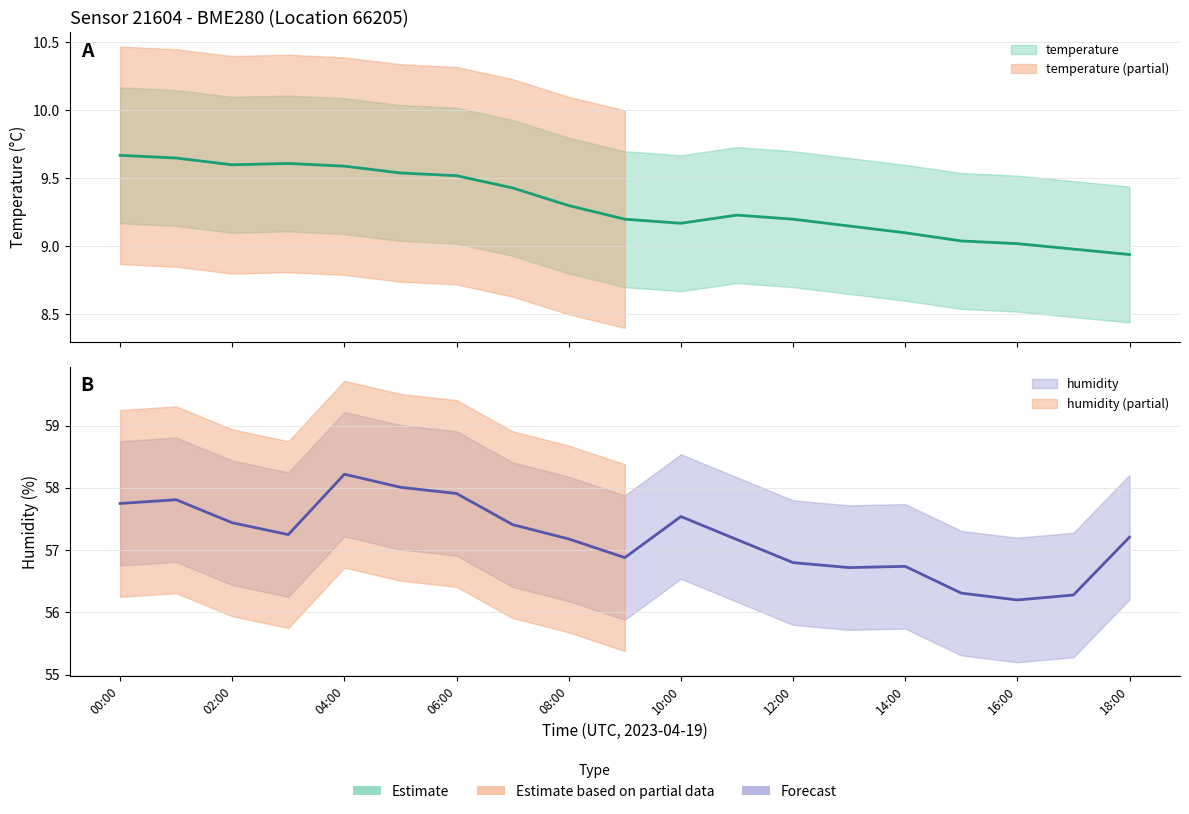

True or false: temperature_lower has more than 1 interior local peaks.

True